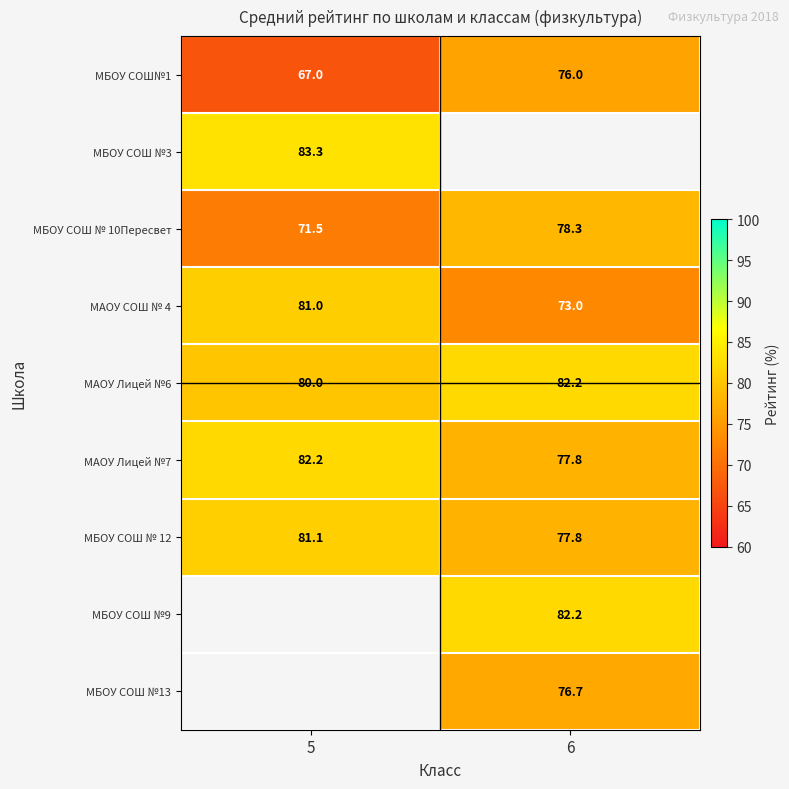

Read the МАОУ Лицей №7 value at 6.

77.8